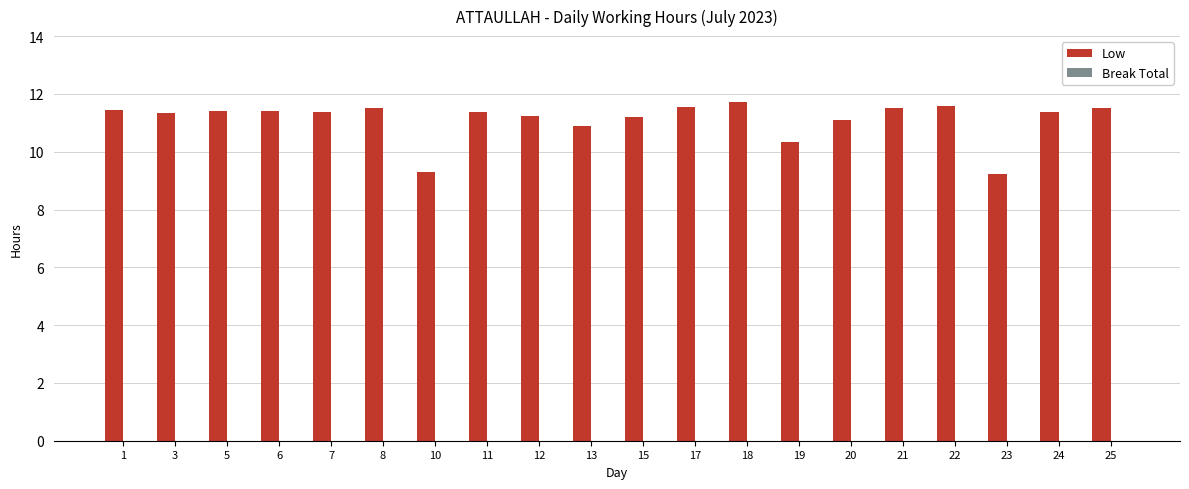

Are the bars horizontal?

No